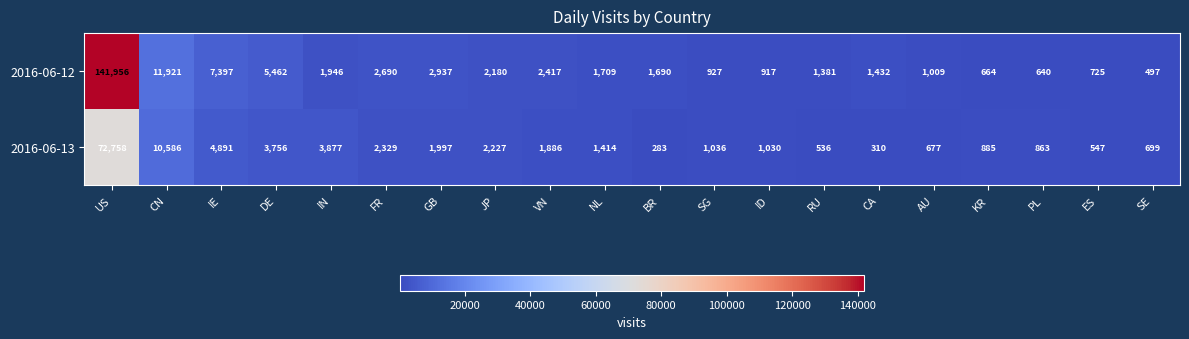

Rank the series by their maximum value, from lowest to highest.

2016-06-13, 2016-06-12